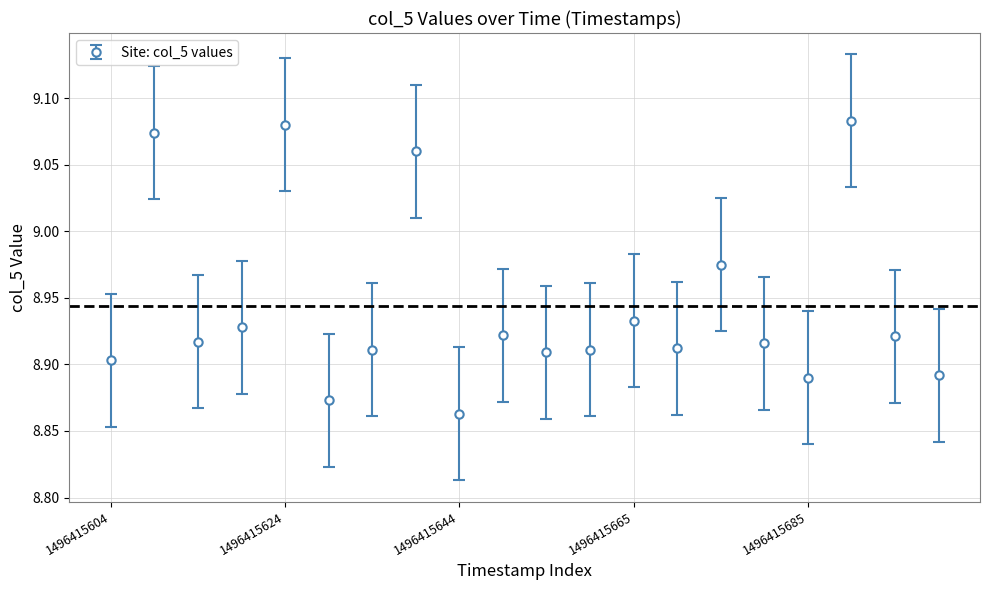

How many points are higher than both their immediate neighbors (excluding endpoints)?

7